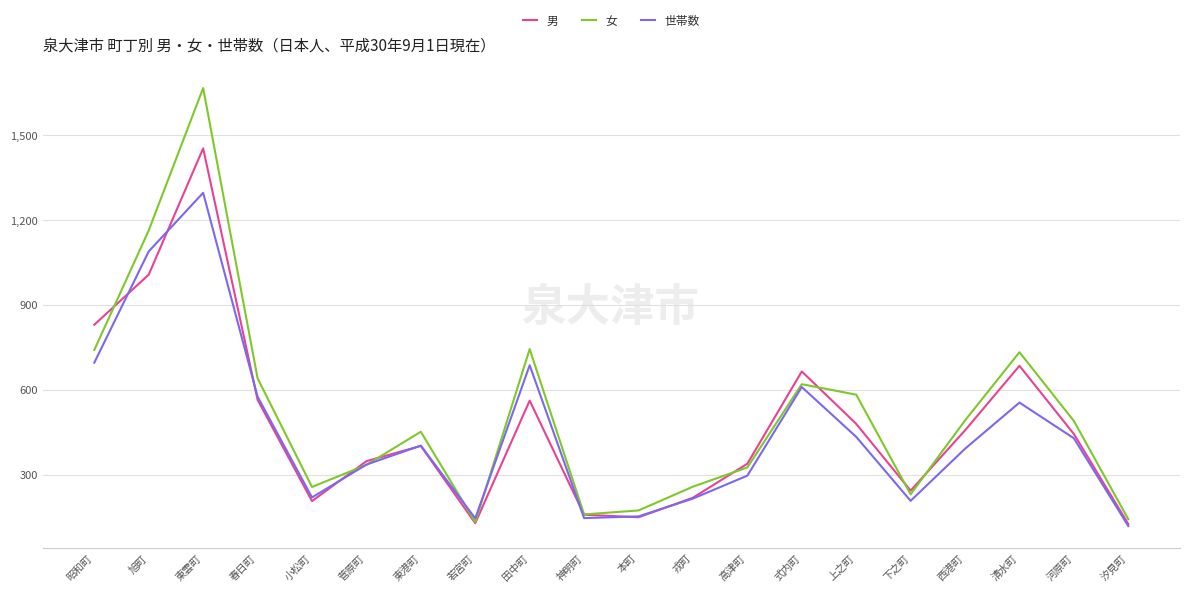

How many categories are shown in the chart?

20